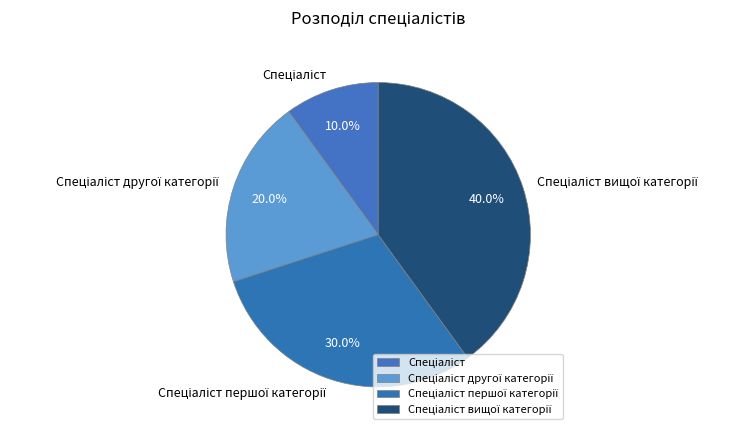

Is there any slice that represents more than half of the pie?

No